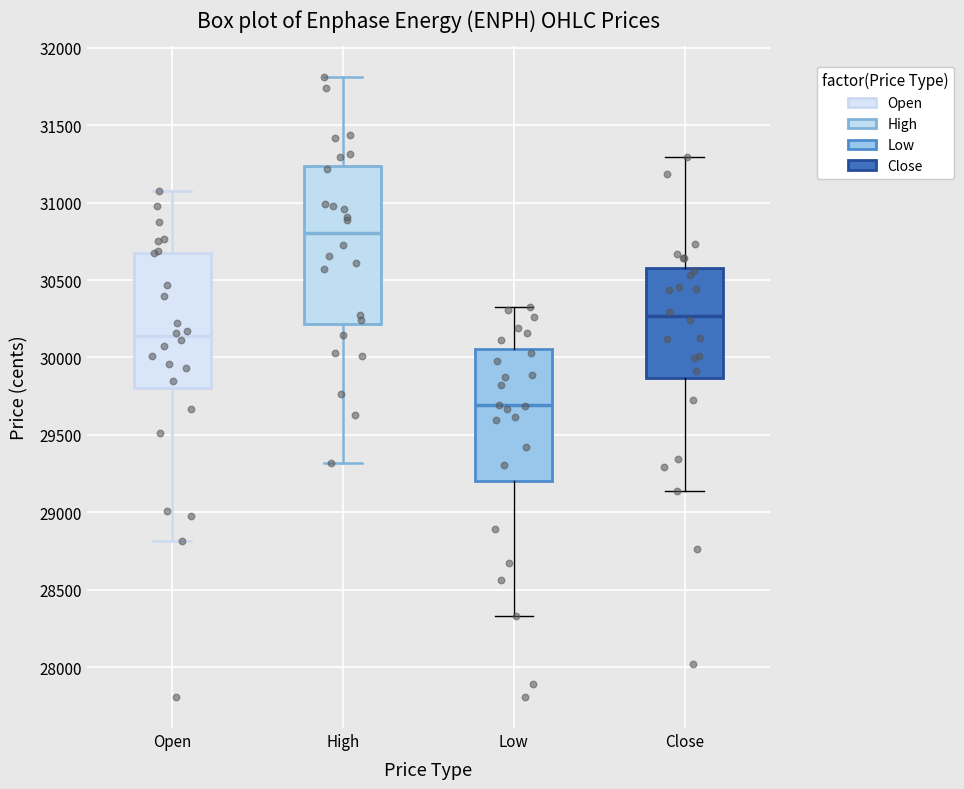

Reading left to right, read every box against the y-axis: the position of its median line, the range the box covers, and the ends of its whiskers. The values are not printed on the chart, so give them approximately, as read against the axis.

Open: median 30150, box 29800 to 30700, whiskers 28800 to 31100
High: median 30800, box 30200 to 31250, whiskers 29300 to 31800
Low: median 29700, box 29200 to 30050, whiskers 28350 to 30300
Close: median 30250, box 29850 to 30600, whiskers 29150 to 31300